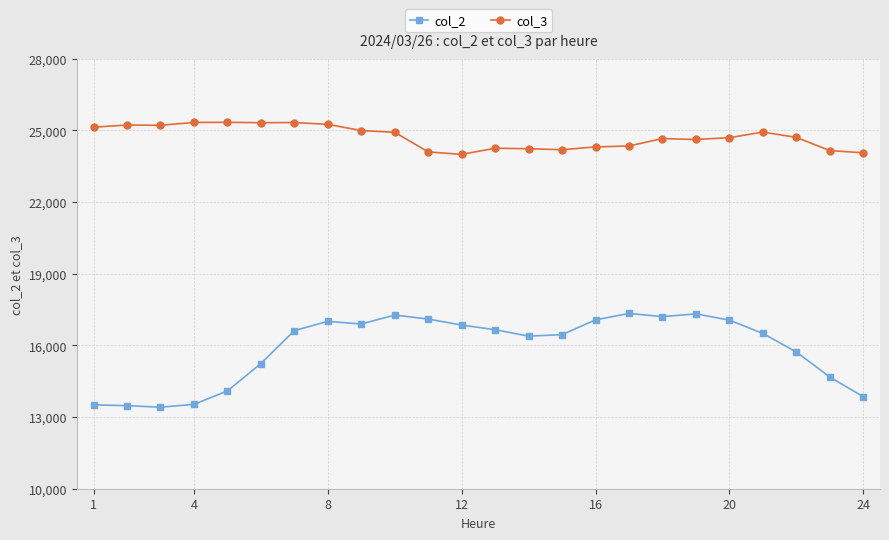

What are all the series names shown in the legend?

col_2, col_3